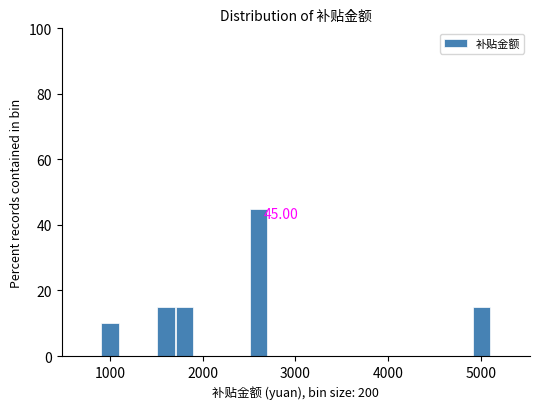

Around what value on the x-axis is the tallest bar? Give the approximate position of its centre, as read against the axis.

2600